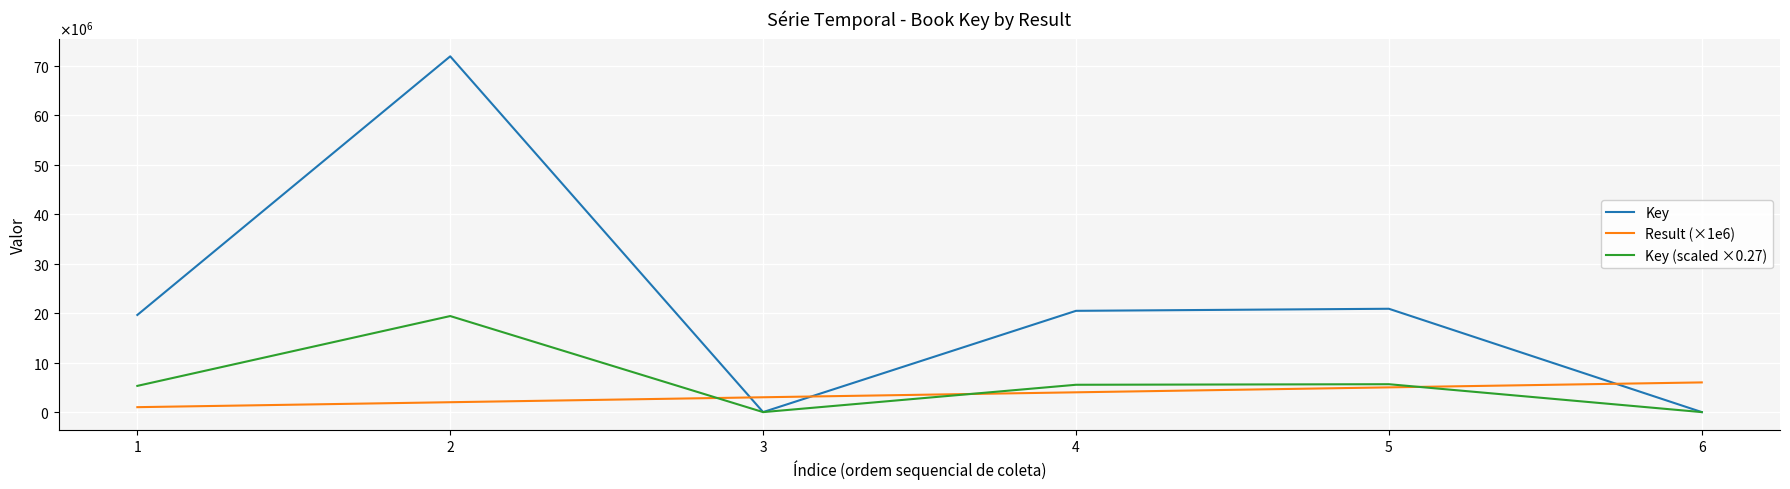

In Key (scaled ×0.27), how many points are higher than both neighbors (excluding endpoints)?

2